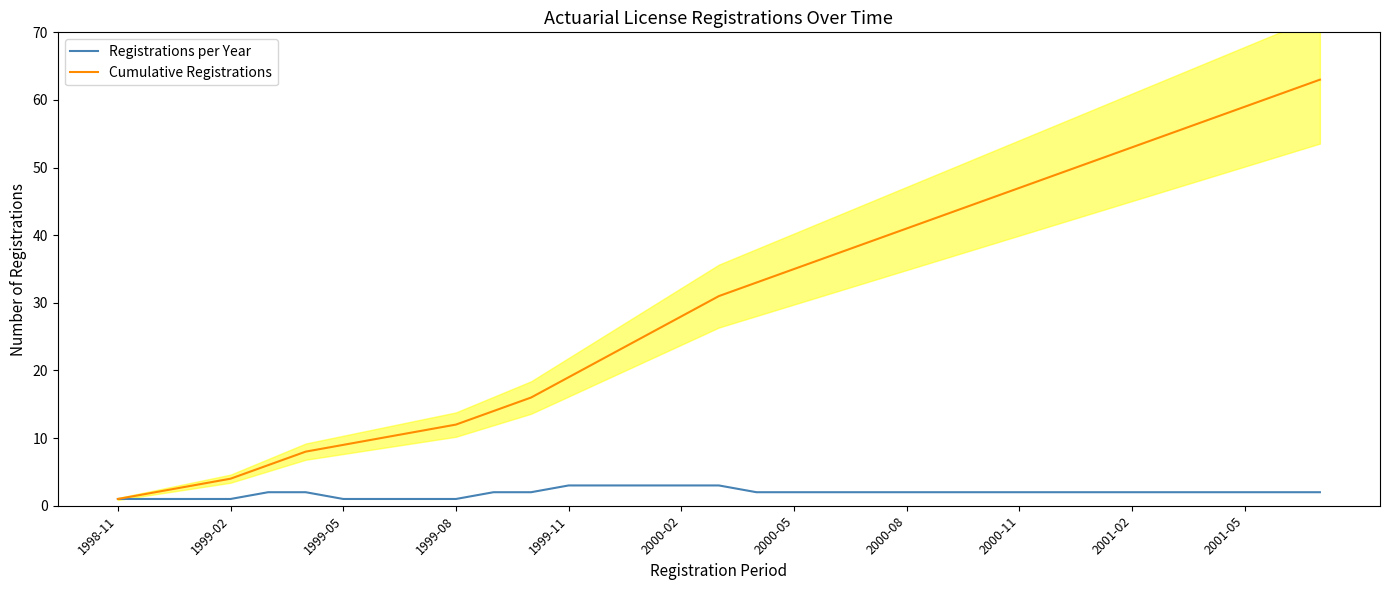

Rank the series by their maximum value, from highest to lowest.

Cumulative Registrations, Registrations per Year